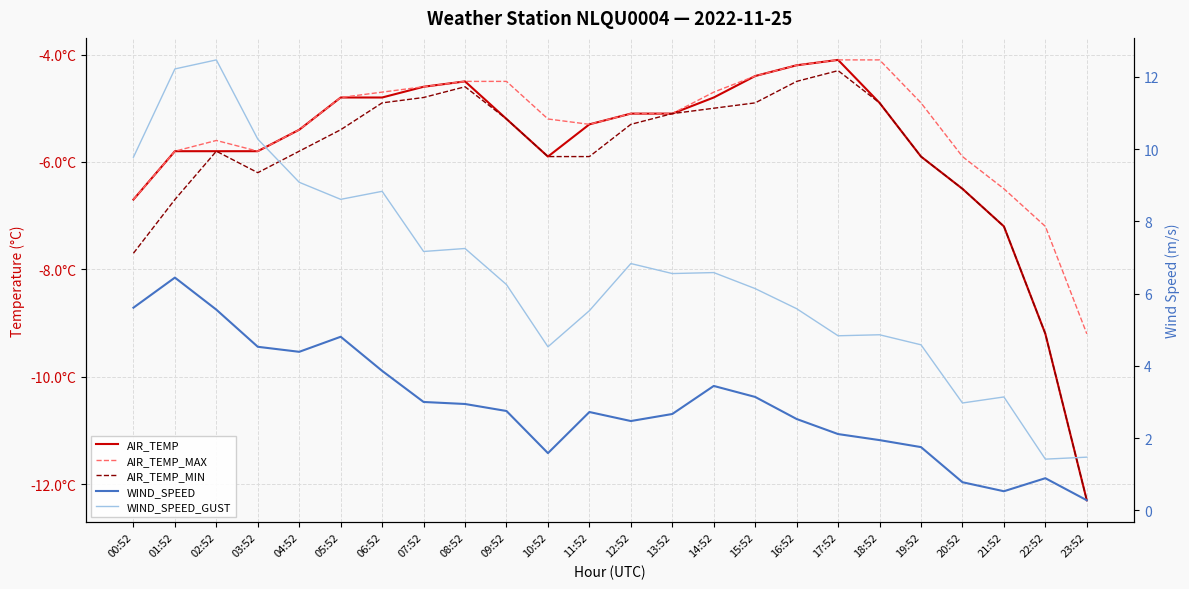

What is the label of the 24th point from the left?

23:52